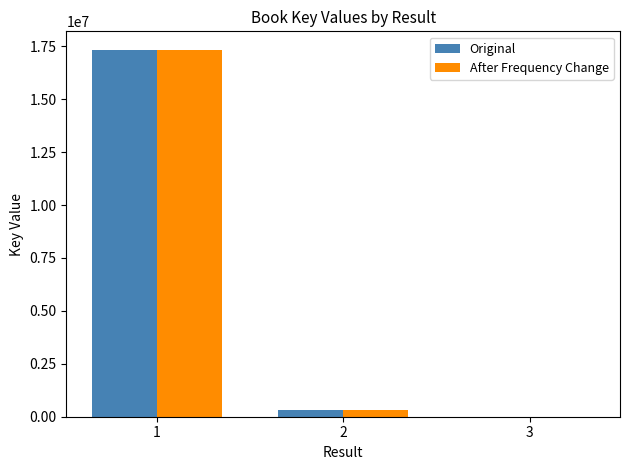

Is it true that After Frequency Change equals 7431 at 3?

True